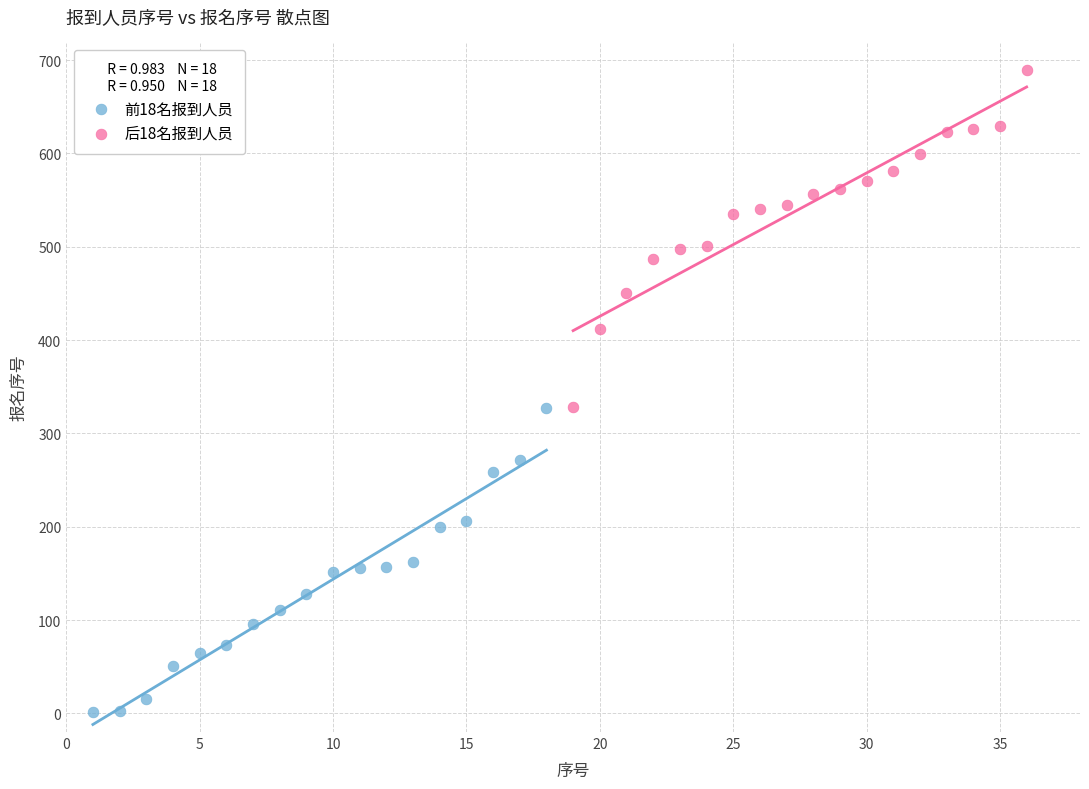

Which series contains the highest Y value?

后18名报到人员